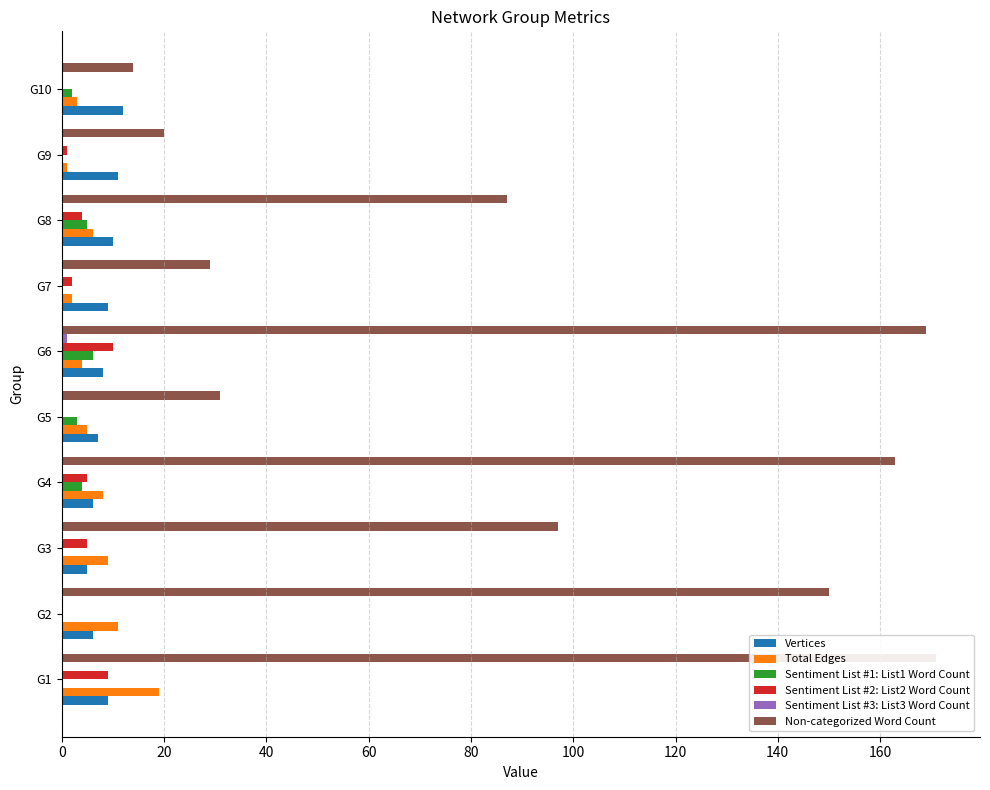

What are all the series names shown in the legend?

Vertices, Total Edges, Sentiment List #1: List1 Word Count, Sentiment List #2: List2 Word Count, Sentiment List #3: List3 Word Count, Non-categorized Word Count